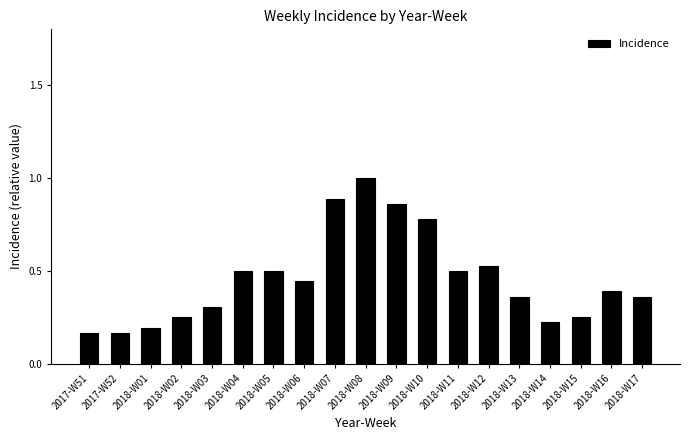

How many distinct data groups are displayed?

1